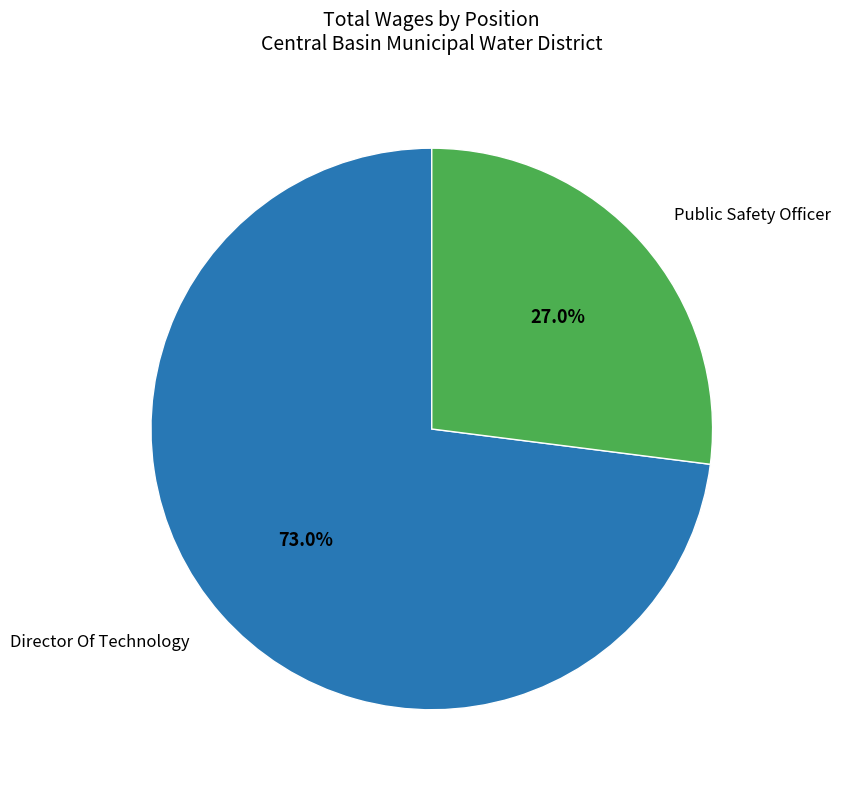

Count the number of slices in the pie.

2